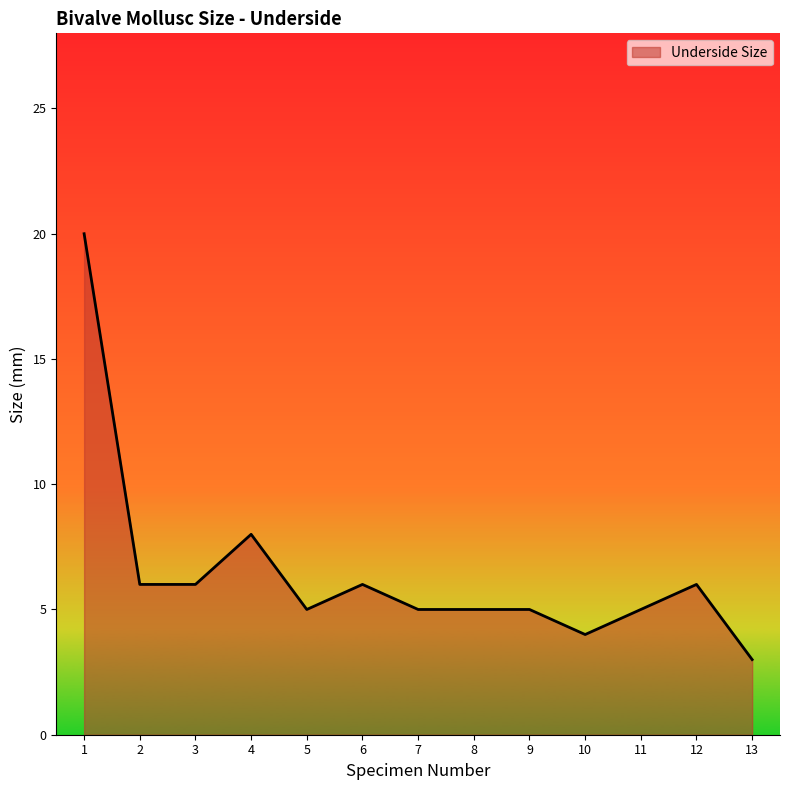

Does the chart have visible grid lines?

No